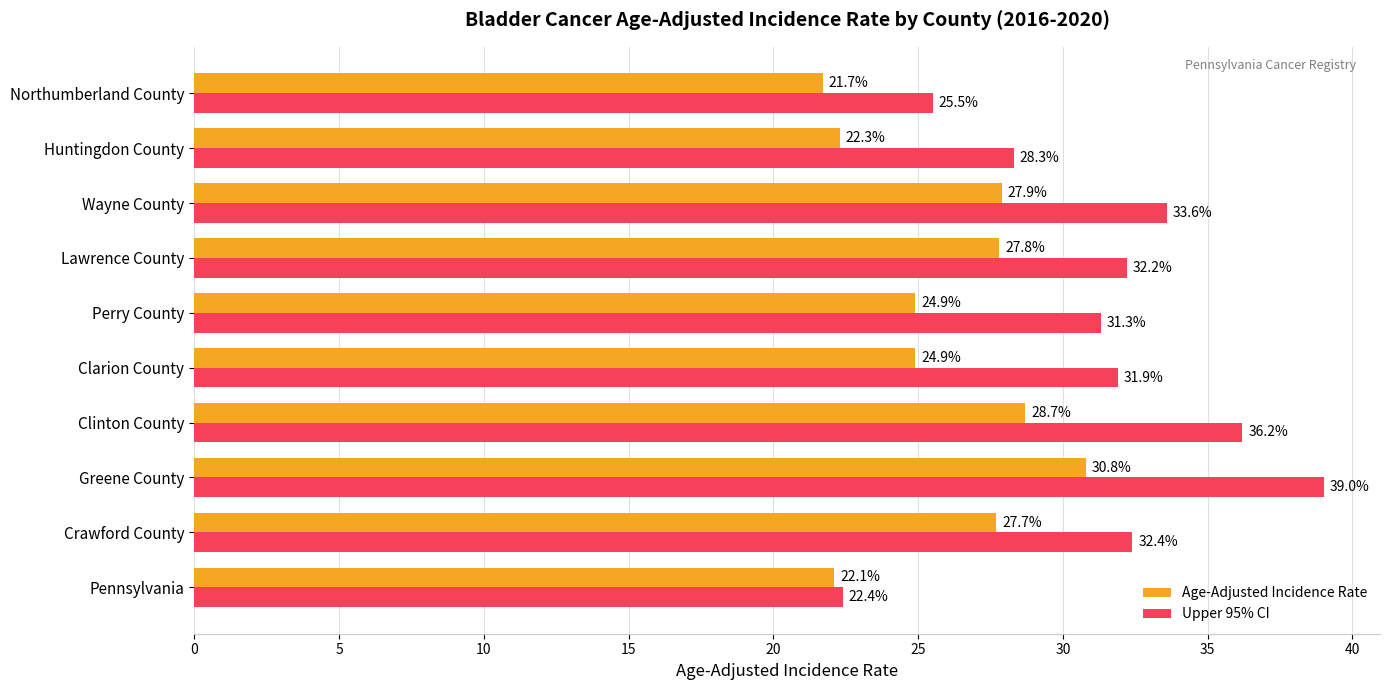

List the series in order of their peak value, lowest first.

Age-Adjusted Incidence Rate, Upper 95% CI